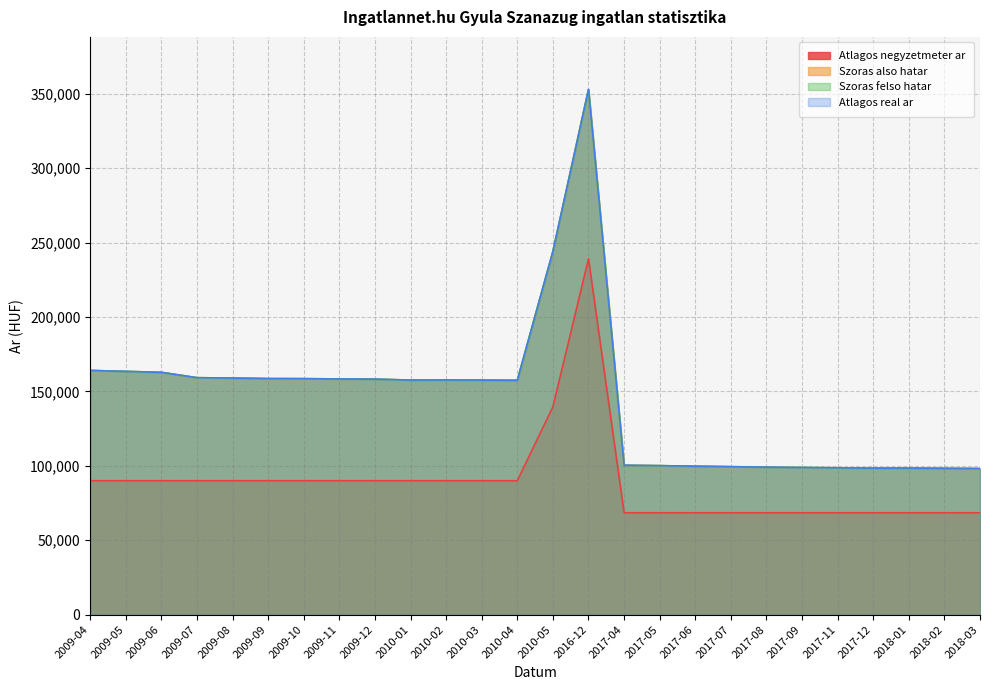

How many lines are shown in the chart?

4